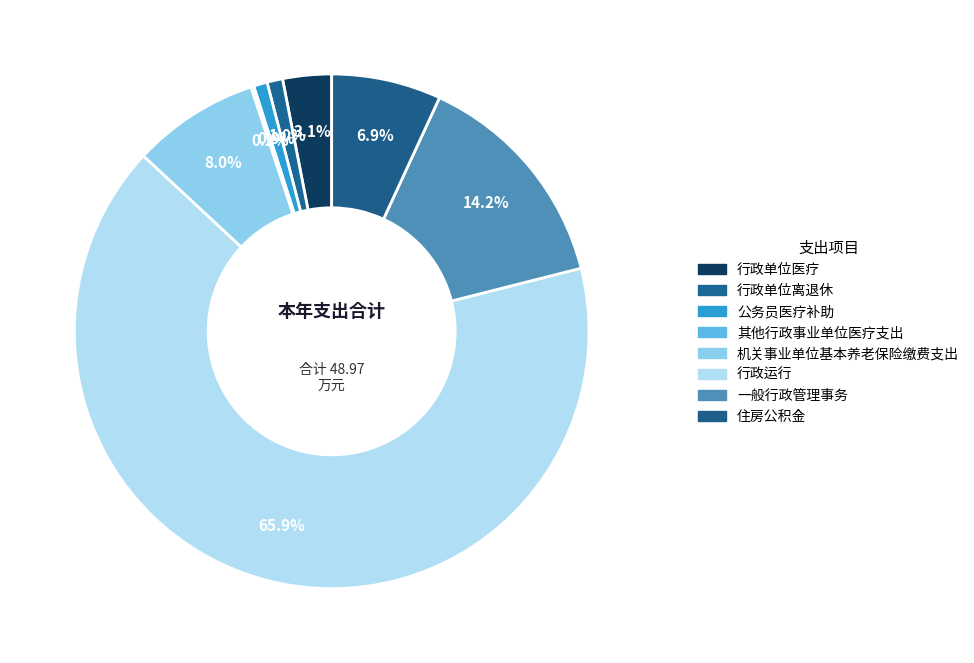

Which slice represents more than half of the pie?

行政运行